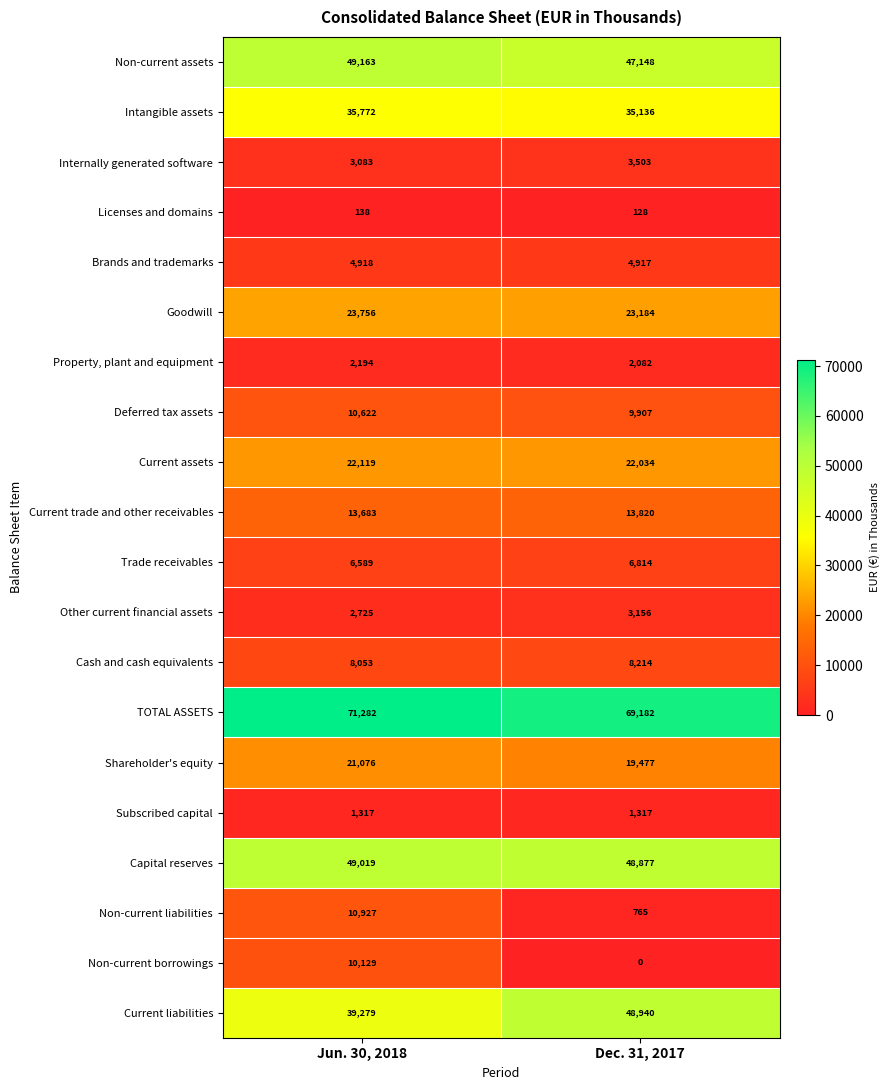

Which category has the lowest value across all series?

Dec. 31, 2017